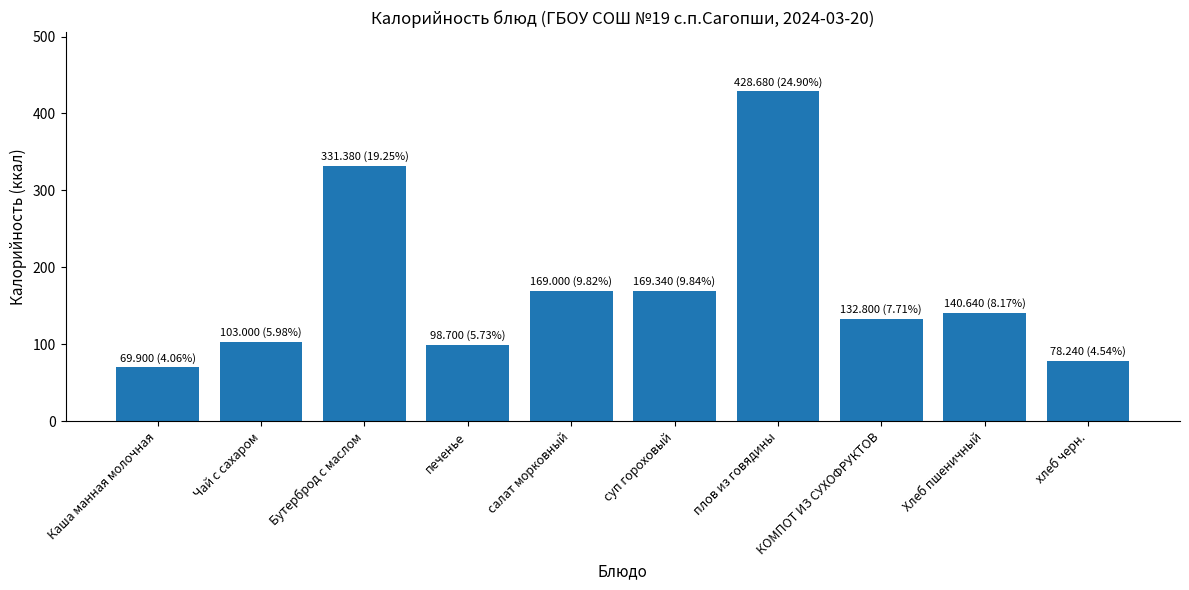

What is the value of the 5th bar from the left?

169.0